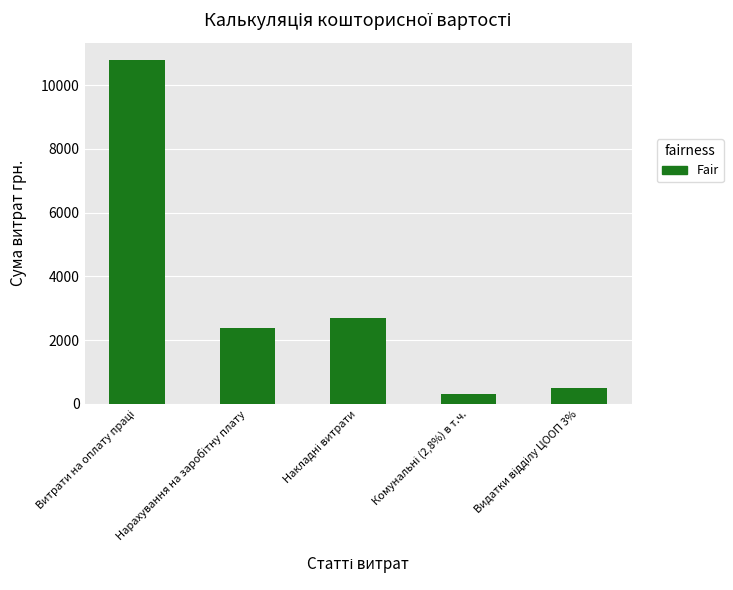

What is the maximum value shown in the chart?

10792.4